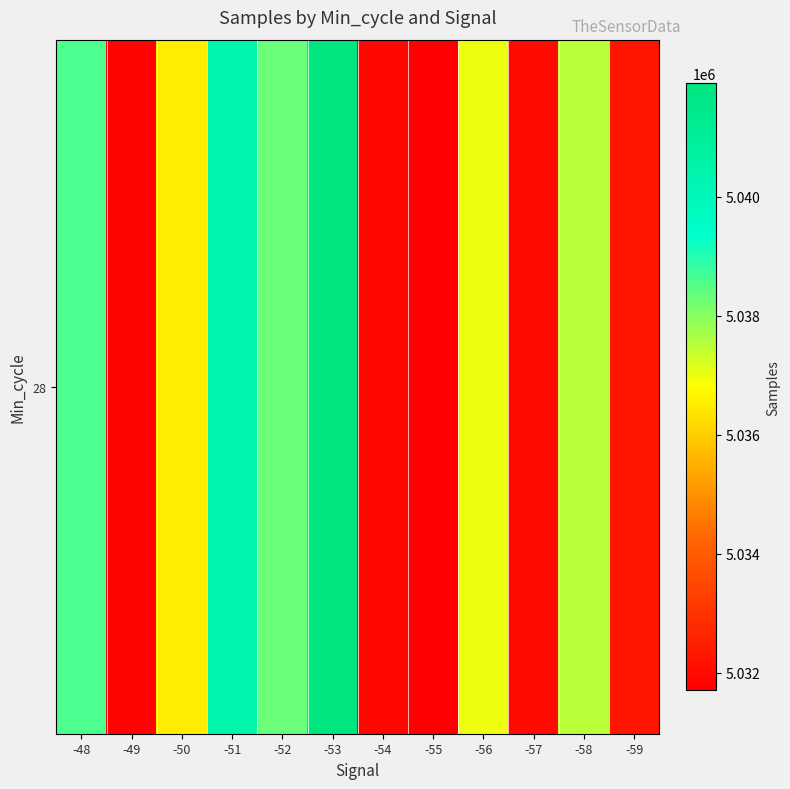

True or false: the data shows 5031886.0 at -54.

True